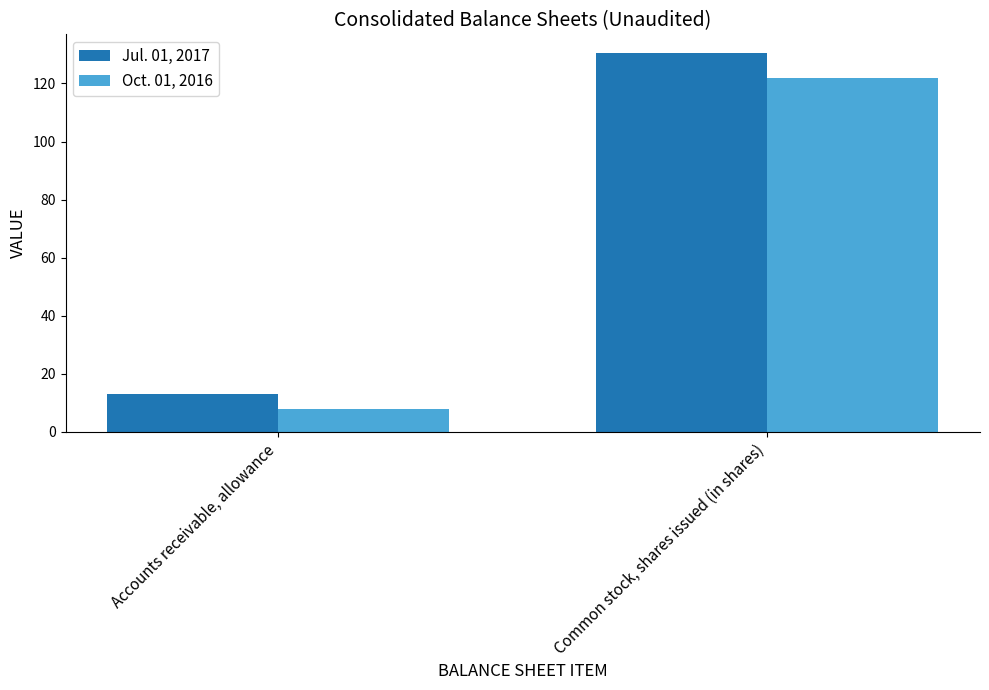

Reading right to left, transcribe all the data shown in this chart.

Jul. 01, 2017: 130.4	13.0
Oct. 01, 2016: 122.0	8.0